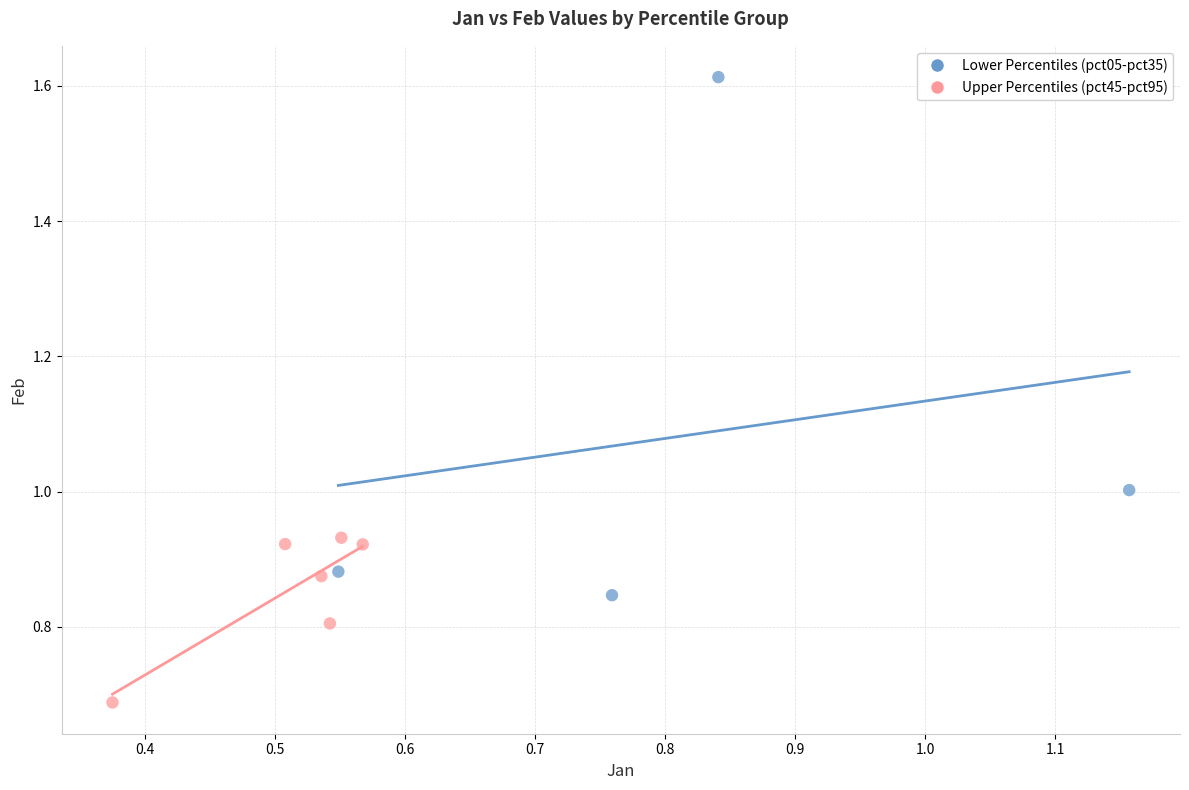

Which series reaches the maximum Y coordinate?

Lower Percentiles (pct05-pct35)